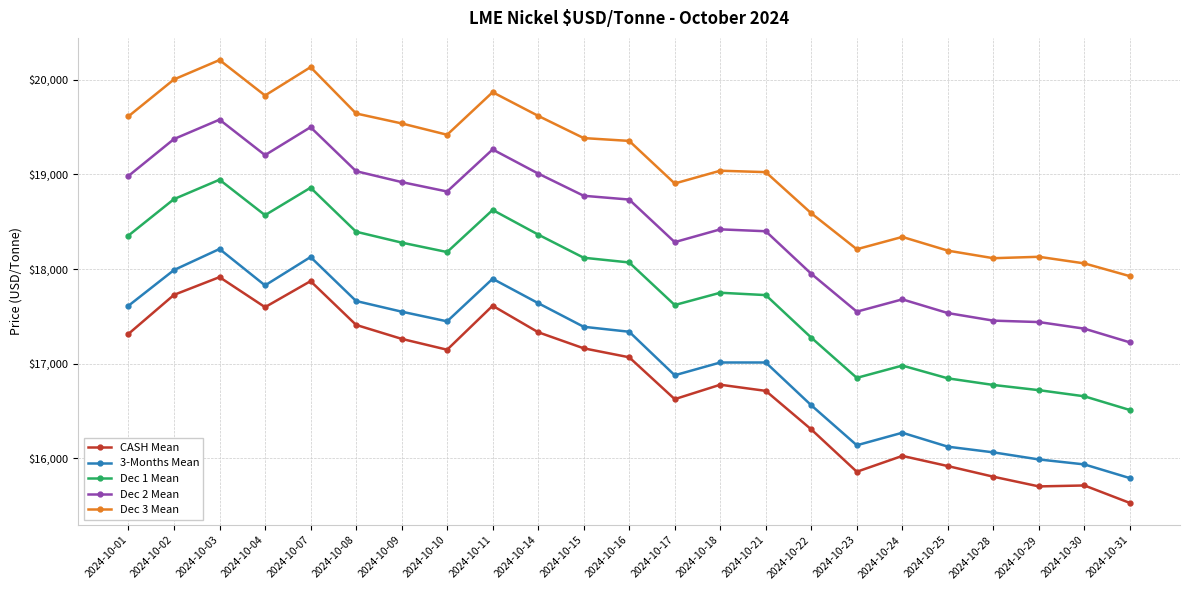

Is it true that Dec 1 Mean equals 16845.0 at 2024-10-25?

True